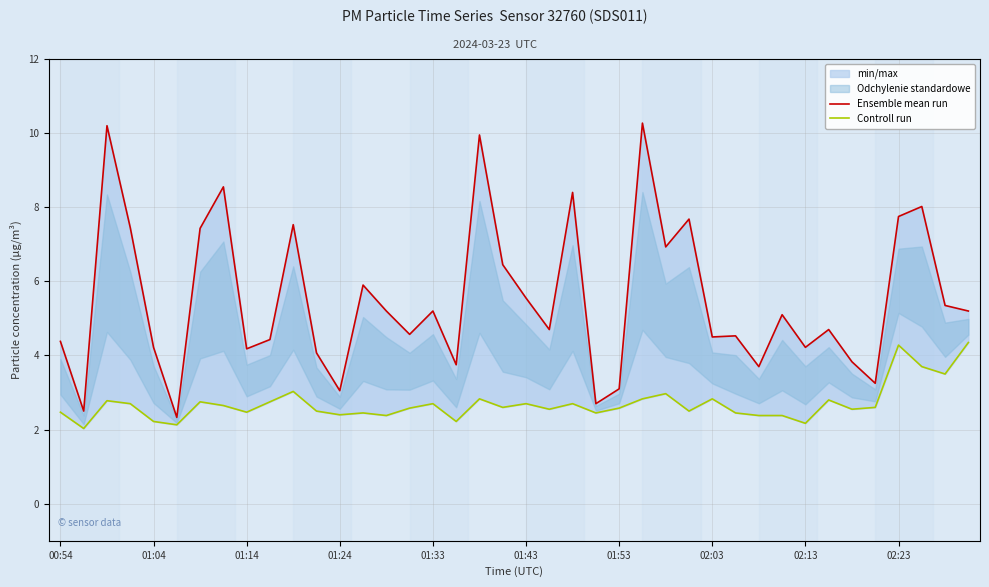

How many interior local peaks does the Controll run series have?

12